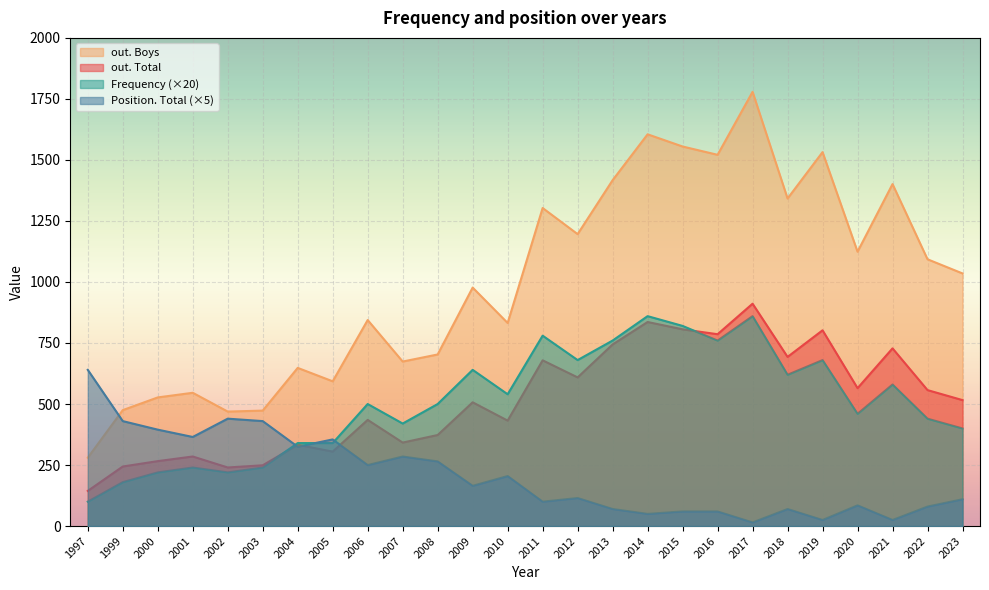

What is the value of the out. Boys point at the 14th from the left?

1303